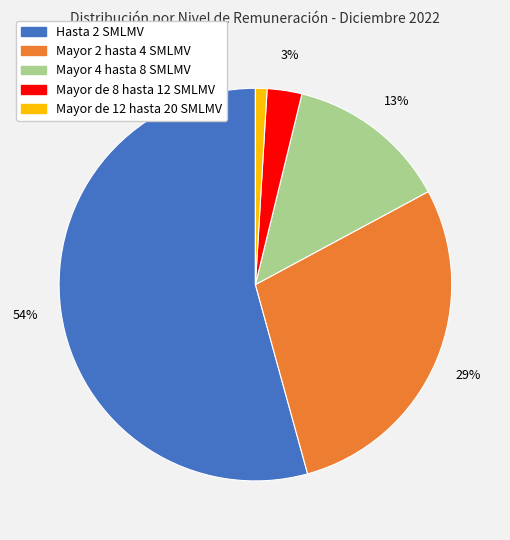

Which has a higher value, Mayor 4 hasta 8 SMLMV or Mayor de 12 hasta 20 SMLMV?

Mayor 4 hasta 8 SMLMV